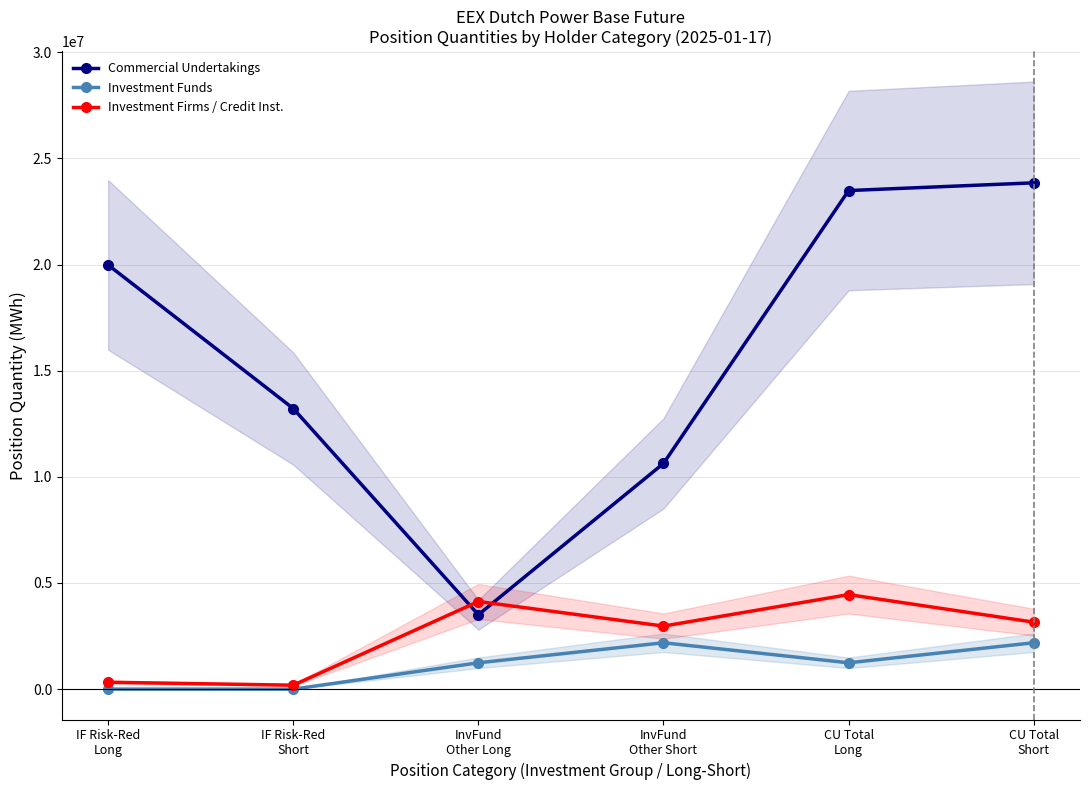

What value does the Investment Firms / Credit Inst. series have at IF Risk-Red
Short, to the nearest 100?

185500